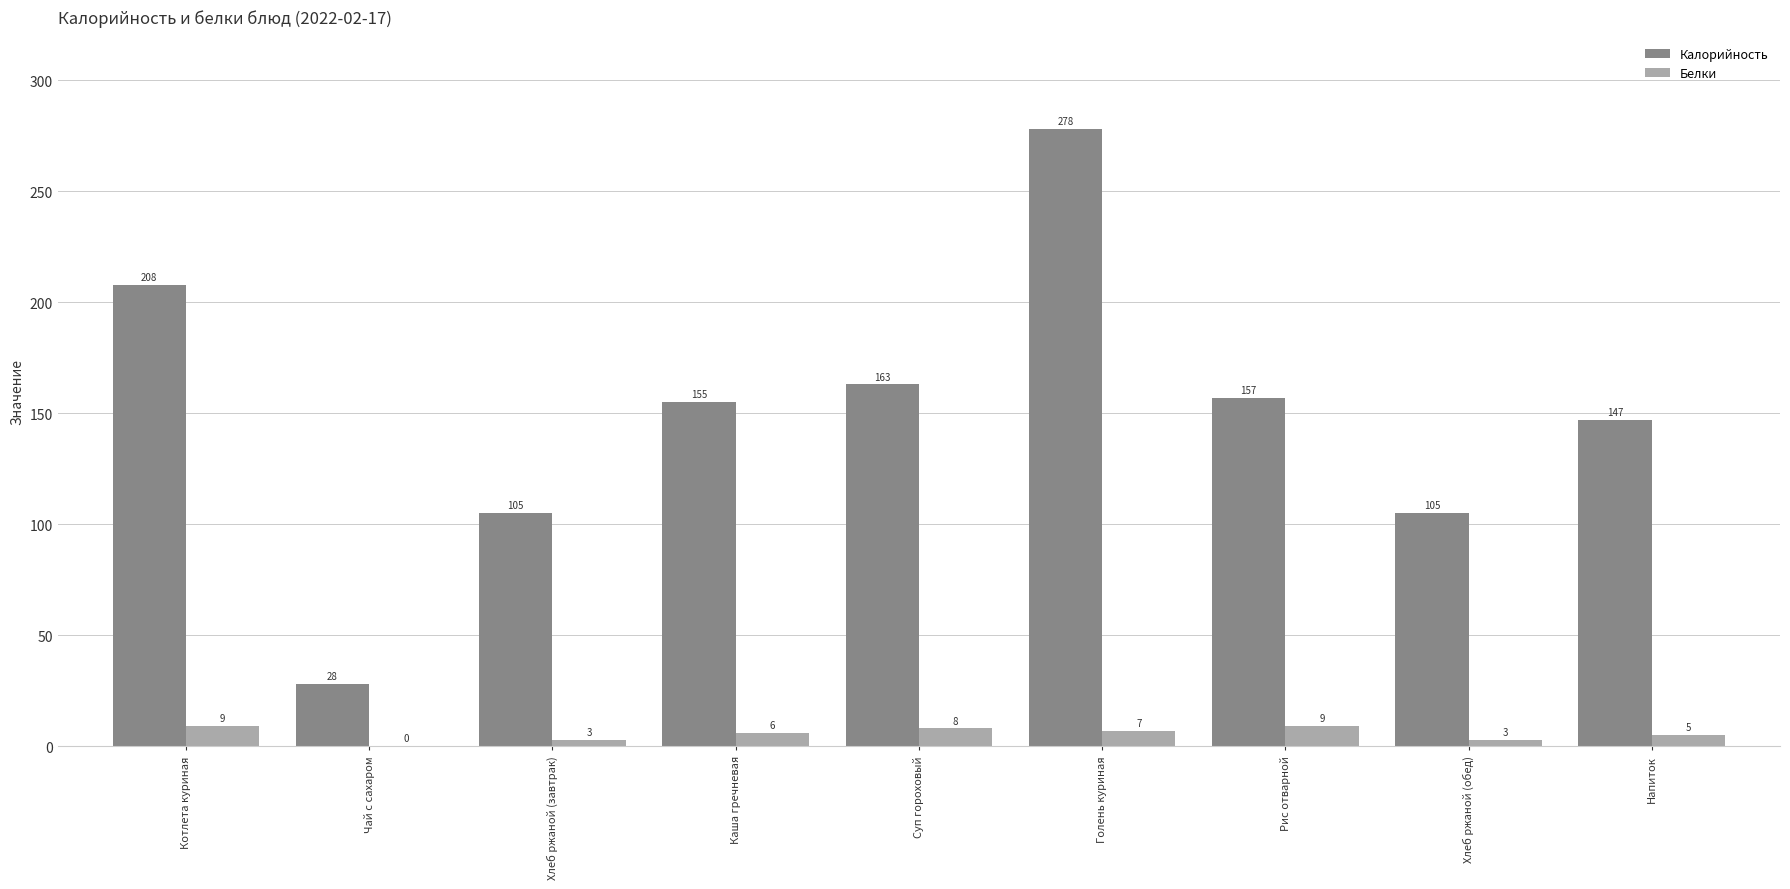

Which series changed the most between Хлеб ржаной (завтрак) and Рис отварной?

Калорийность